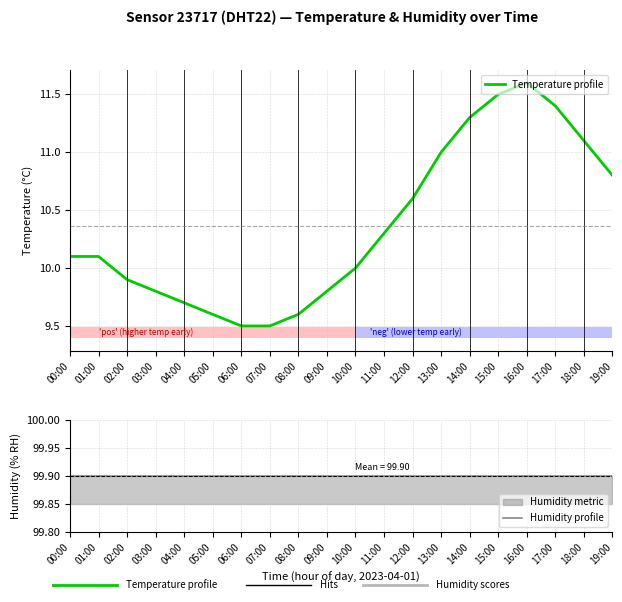

What are all the series names shown in the legend?

Temperature profile, Humidity profile